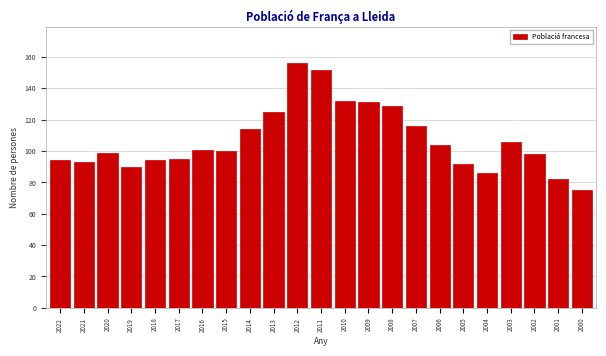

Reading left to right, list all the values displayed in this chart.

2022=94	2021=93	2020=99	2019=90	2018=94	2017=95	2016=101	2015=100	2014=114	2013=125	2012=156	2011=152	2010=132	2009=131	2008=129	2007=116	2006=104	2005=92	2004=86	2003=106	2002=98	2001=82	2000=75